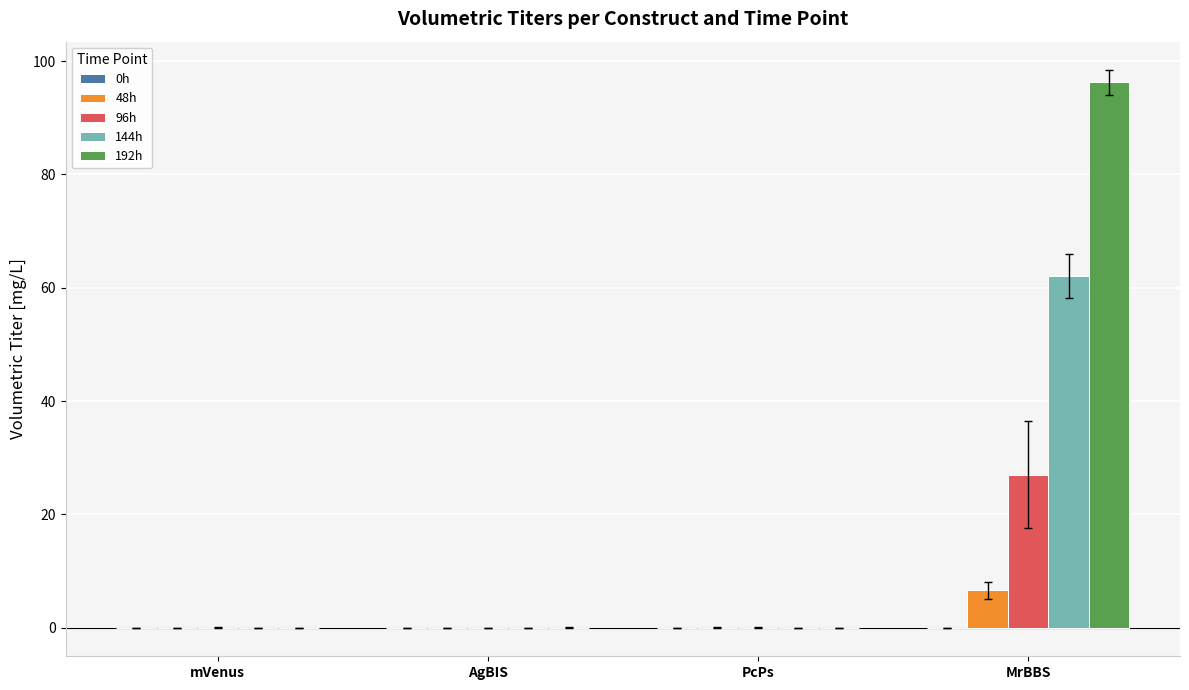

Is the value of 144h at MrBBS greater than the value of 192h at AgBIS?

Yes